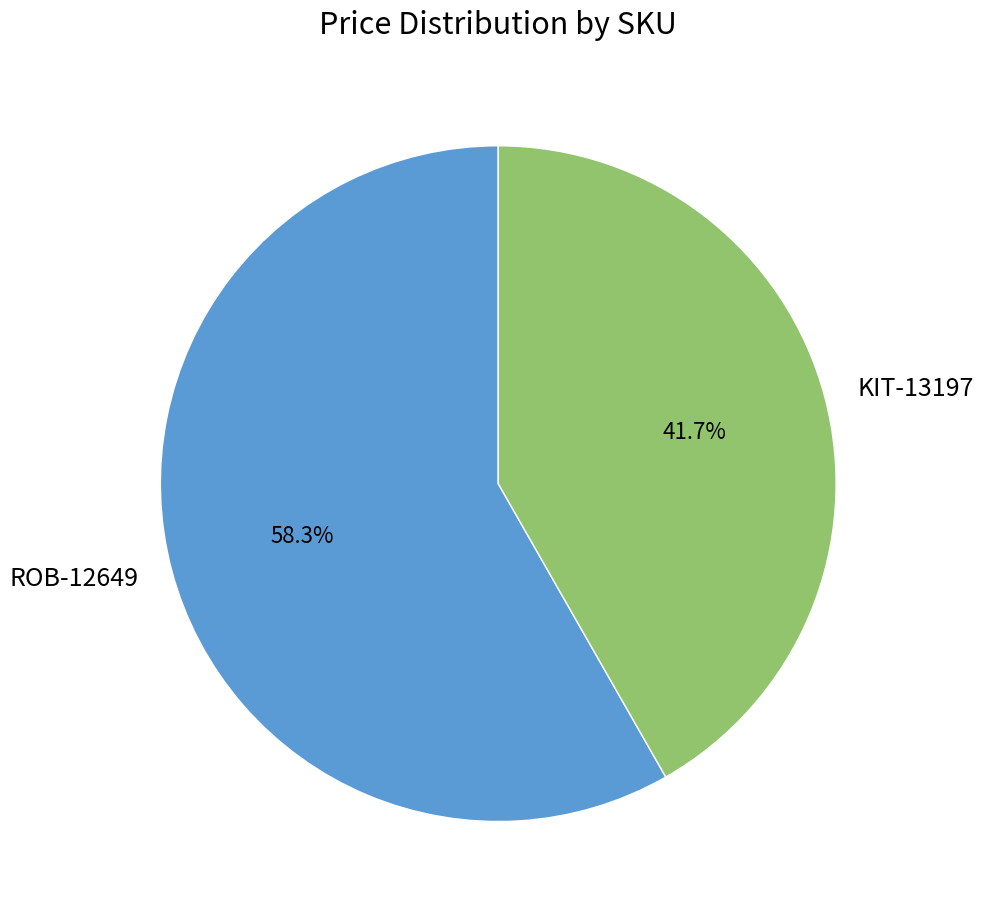

Is there any slice that represents more than half of the pie?

Yes